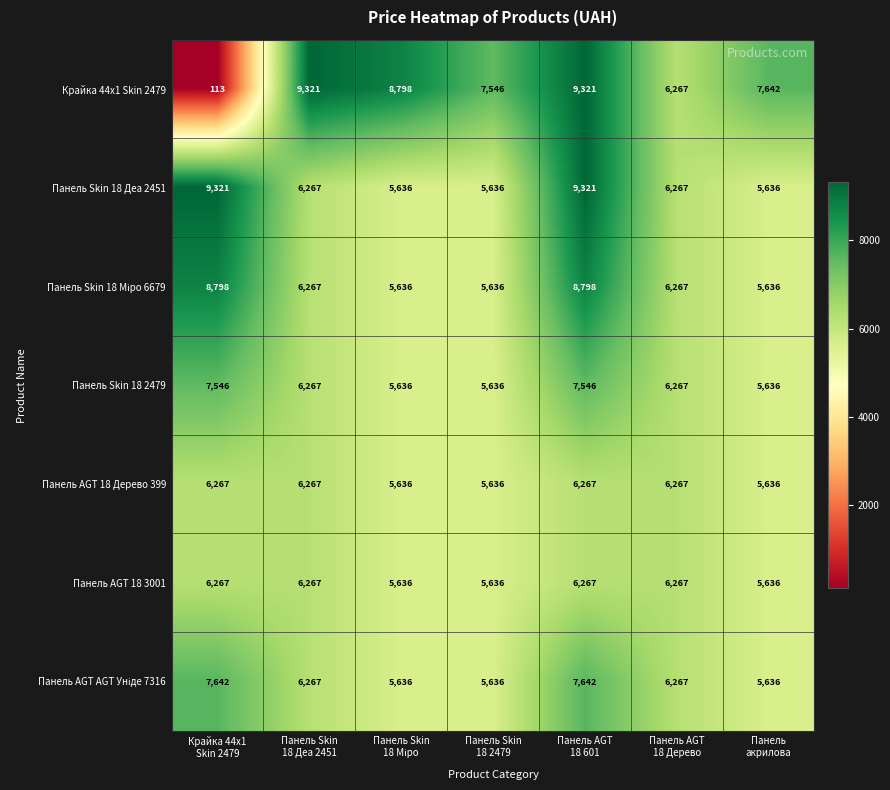

How many distinct data groups are displayed?

7